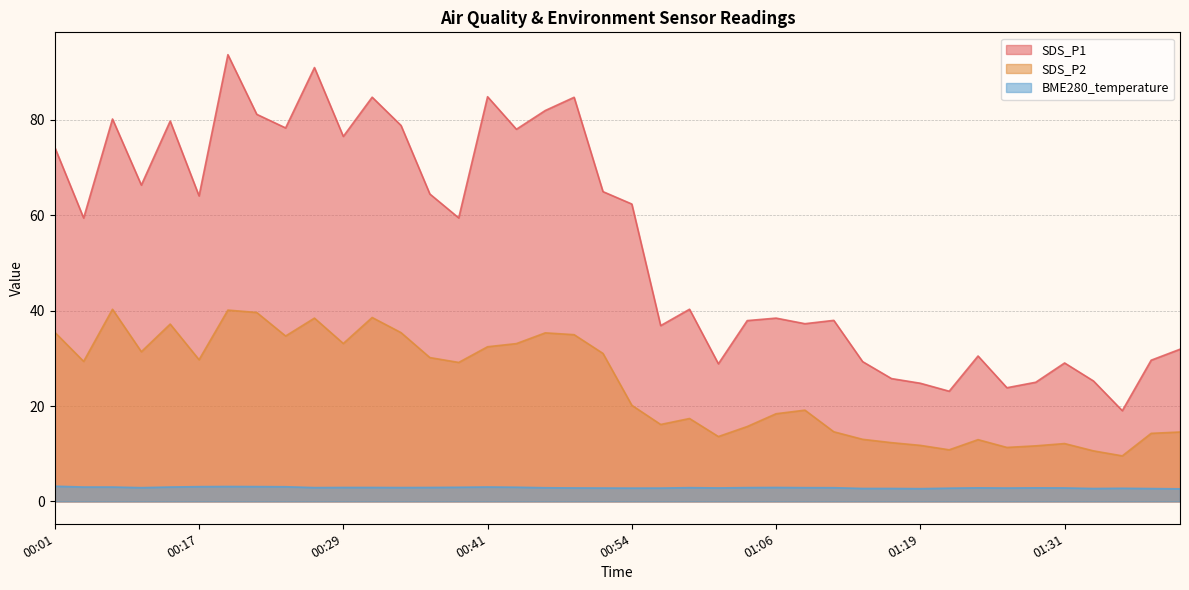

The SDS_P2 series shows 24.0 at 01:04. True or false?

False